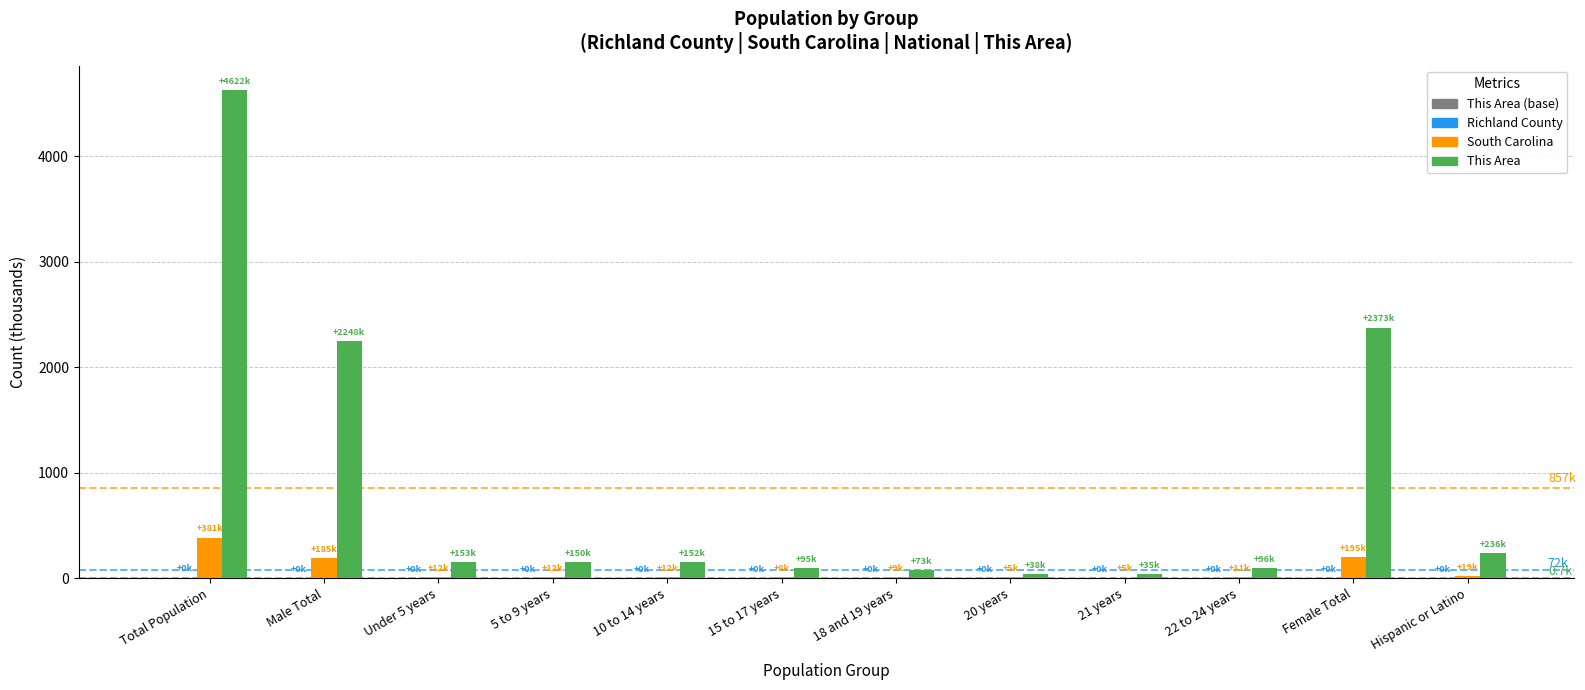

Which series changed the most between Male Total and 18 and 19 years?

South Carolina